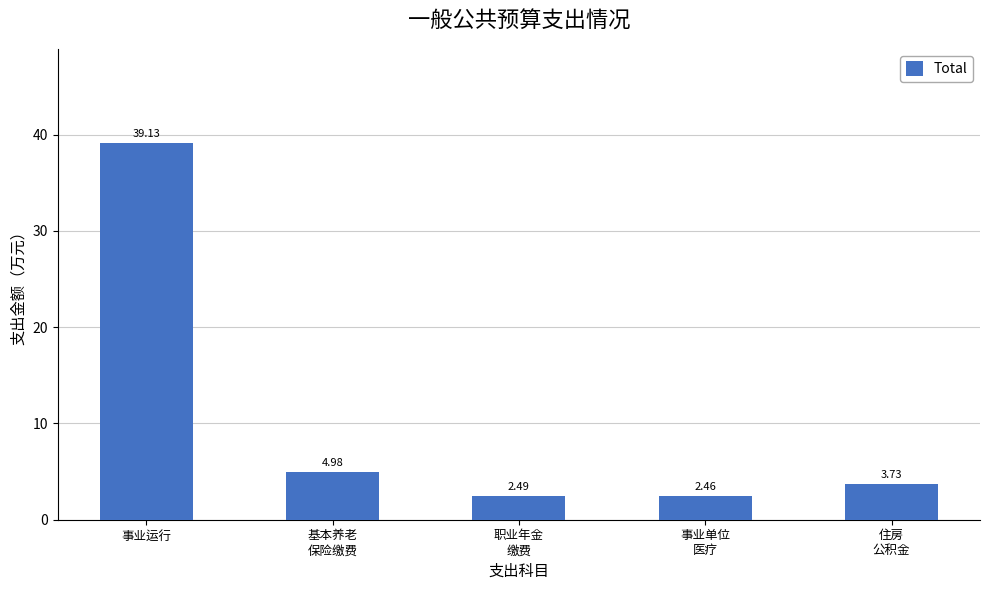

What is the greatest value displayed?

39.1